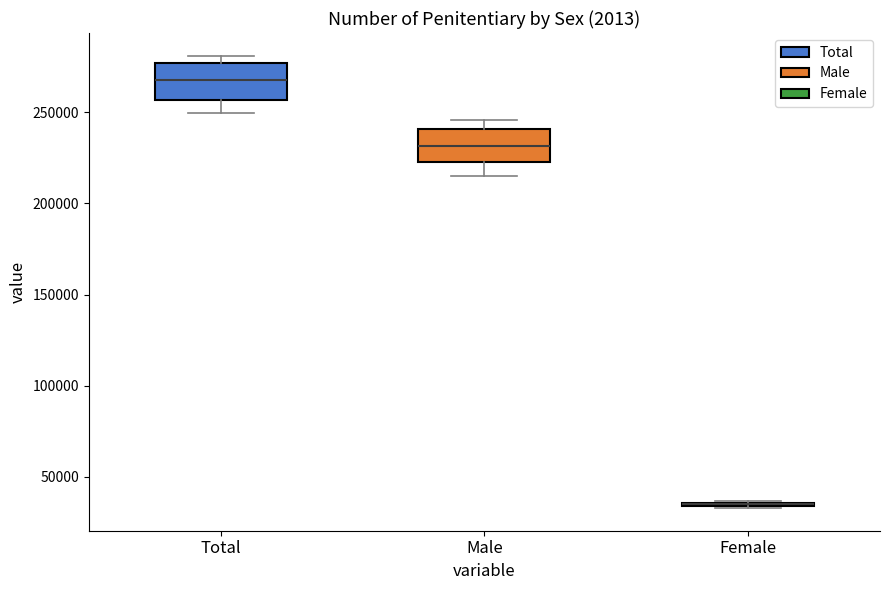

Reading left to right, transcribe this box plot: for each box, give where its median line is, the range the box spans, and where its two whiskers end, as read against the y-axis. The values are not printed on the chart, so give them approximately, as read against the axis.

Total: median 270000, box 255000 to 275000, whiskers 250000 to 280000
Male: median 230000, box 225000 to 240000, whiskers 215000 to 245000
Female: box collapsed to a line at 35000, whiskers 35000 to 35000